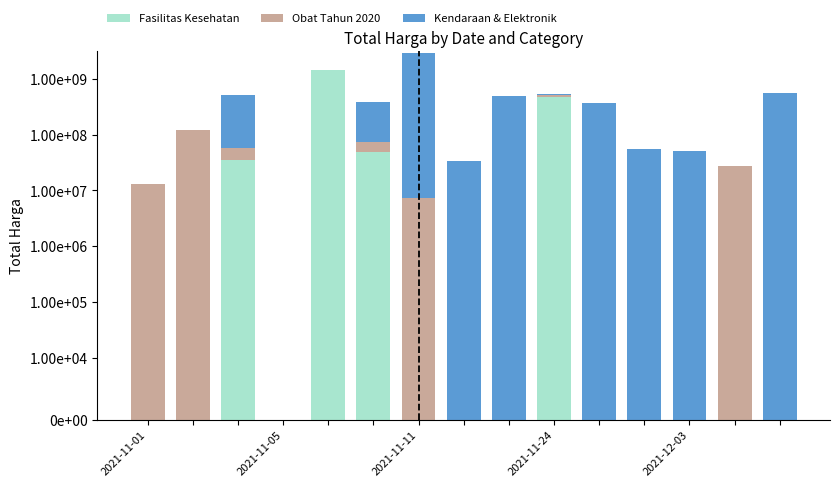

Which series changed the most between 2021-11-01 and 10?

Kendaraan & Elektronik